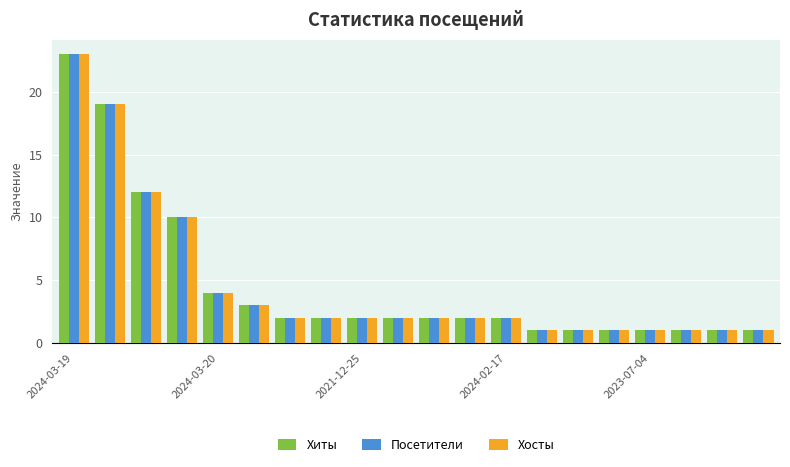

What is the highest value of the Хиты series?

23